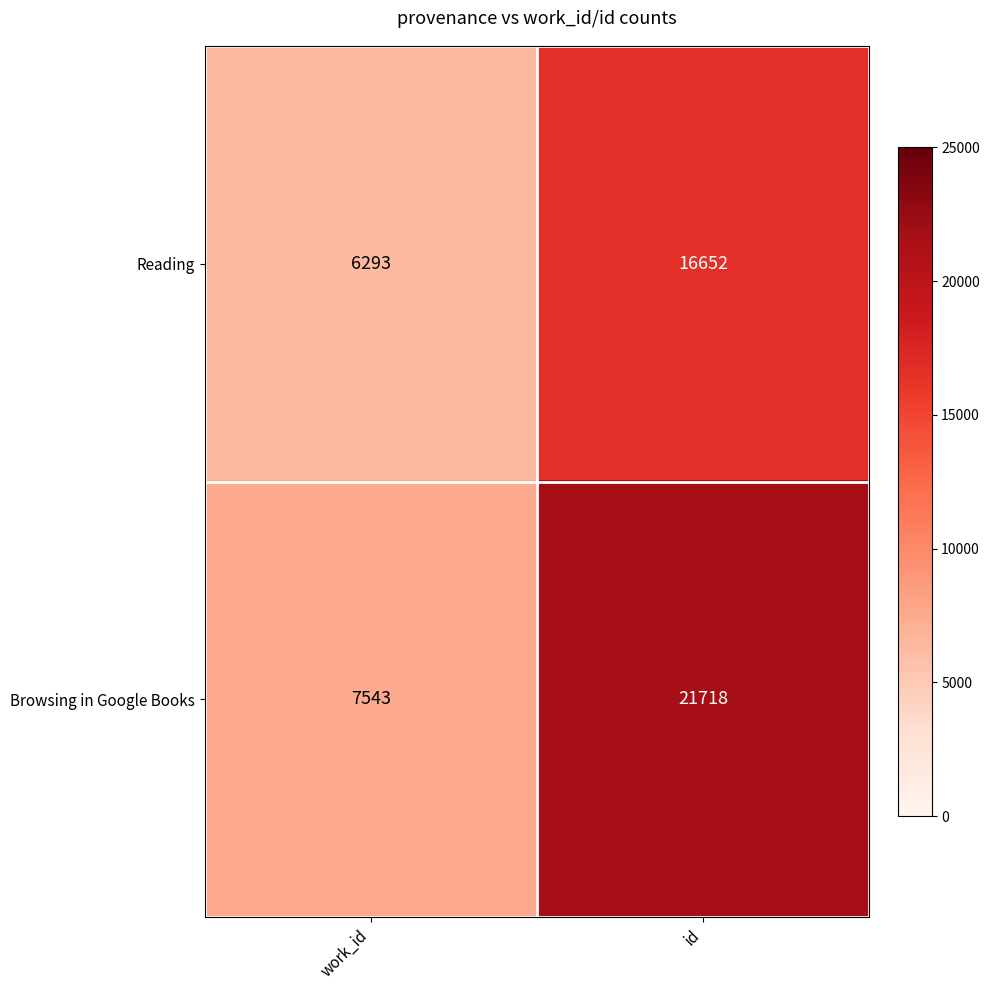

What is the difference between the maximum and minimum values in the Reading series?

10359